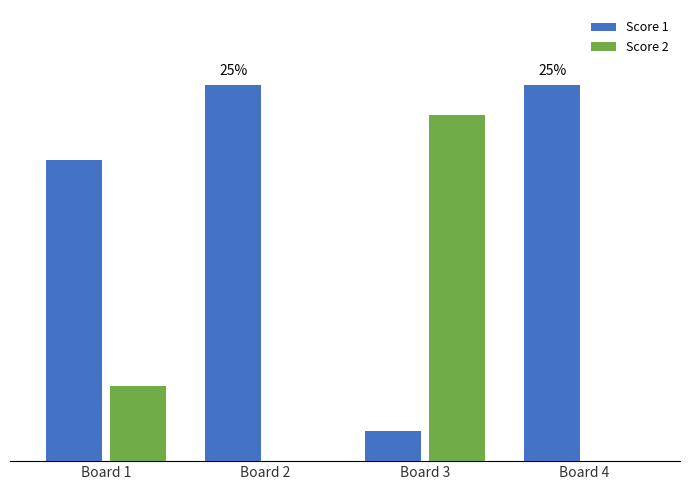

What are all the series names shown in the legend?

Score 1, Score 2